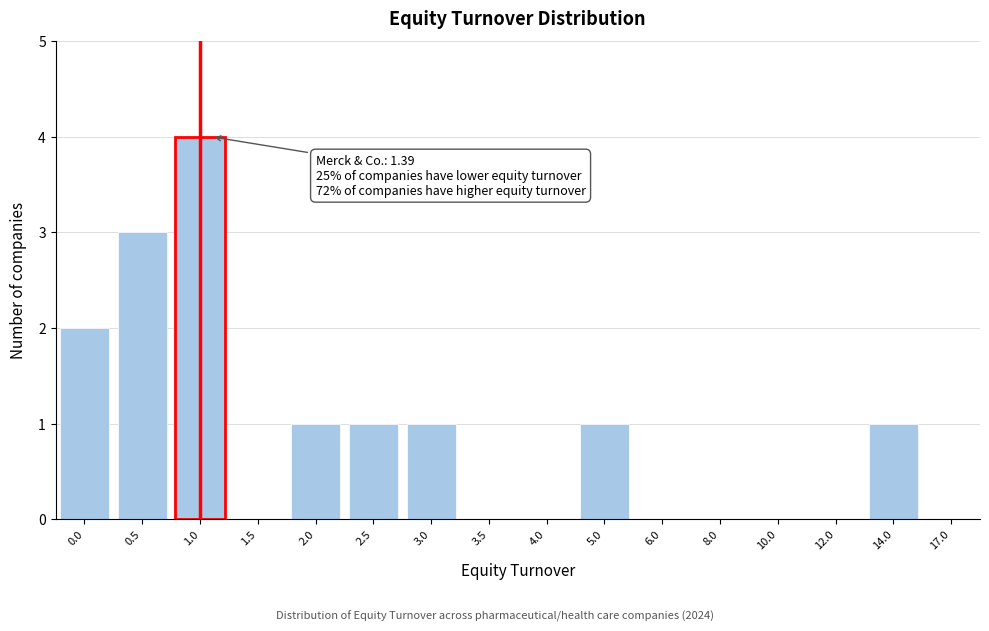

Reading right to left, what are all the values shown in this chart?

17.0=0	14.0=1	12.0=0	10.0=0	8.0=0	6.0=0	5.0=1	4.0=0	3.5=0	3.0=1	2.5=1	2.0=1	1.5=0	1.0=4	0.5=3	0.0=2